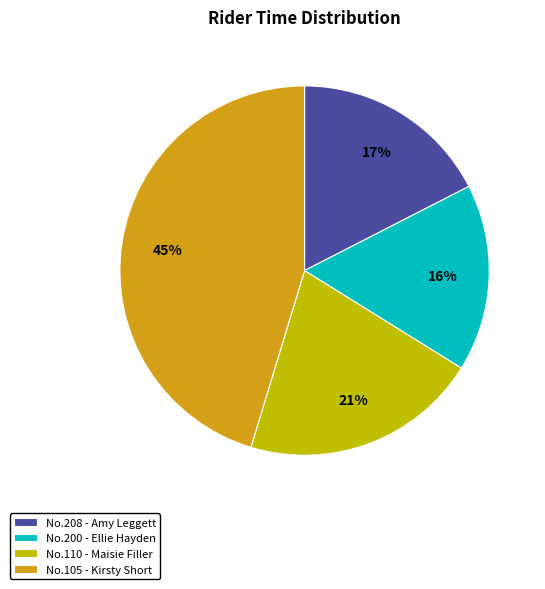

Does any single category account for the majority?

No